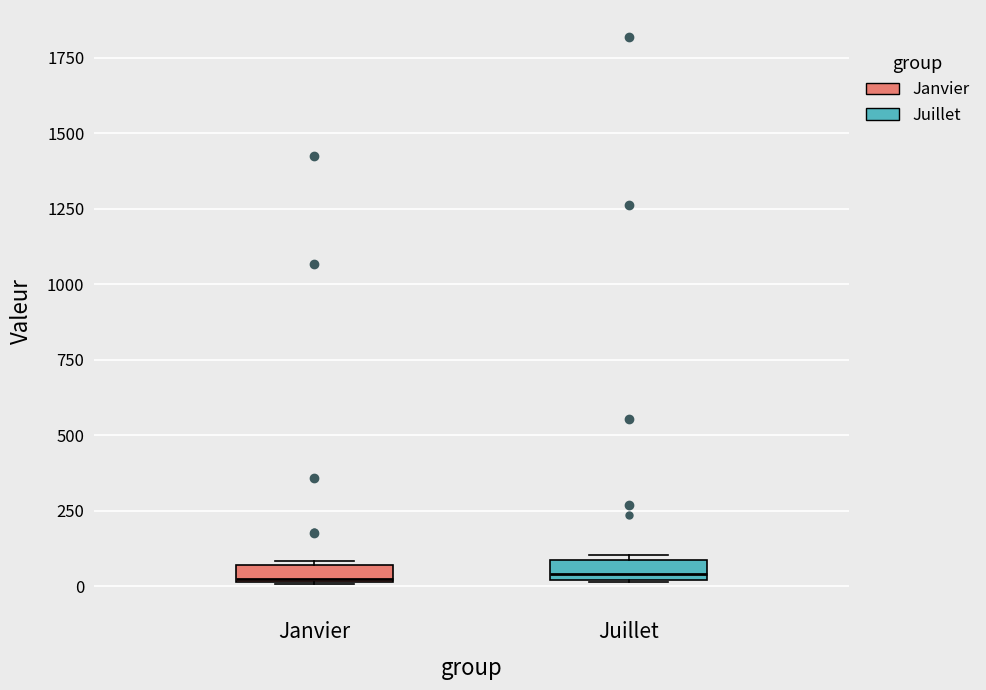

Where is the lower edge of the box for Juillet on the y-axis? The values are not printed on the chart, so give them approximately, as read against the axis.

0